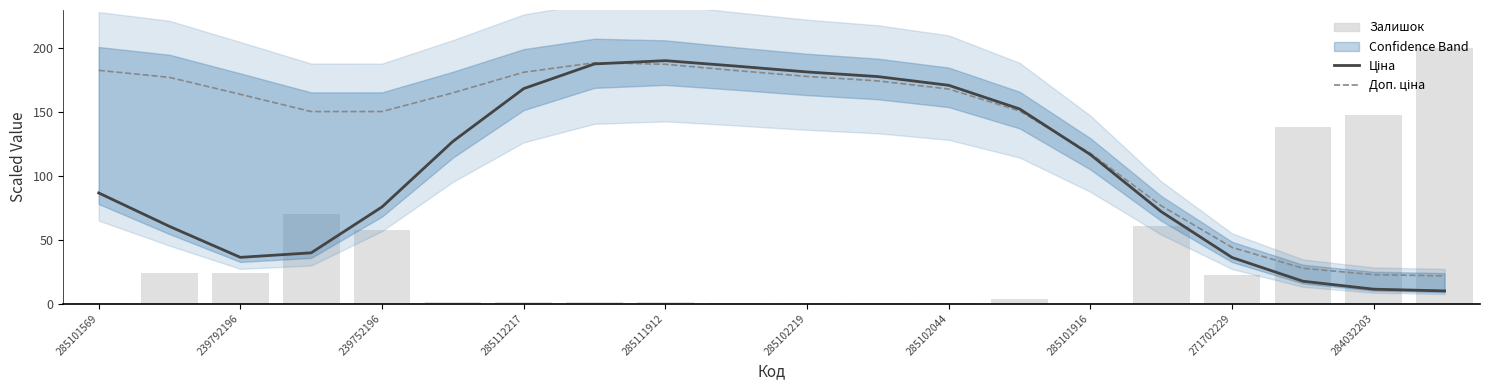

What are all the series names shown in the legend?

Ціна, Доп. ціна, Залишок